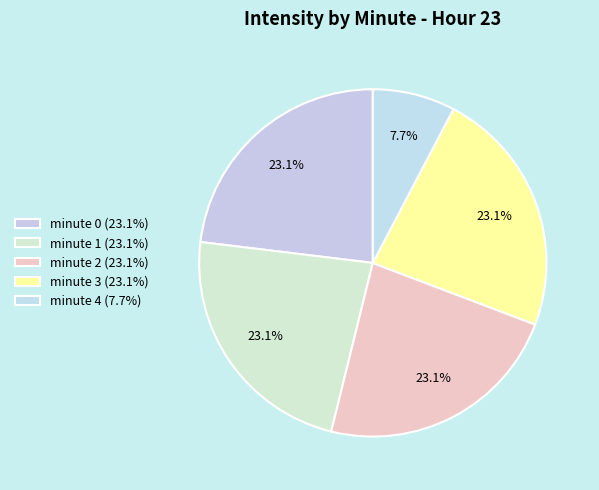

Count the number of slices in the pie.

5